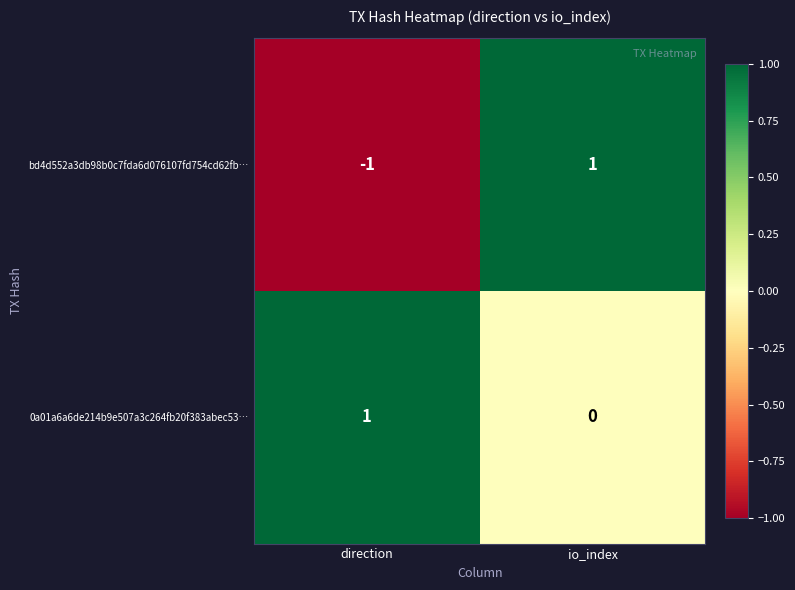

True or false: 0a01a6a6de214b9e507a3c264fb20f383abec53… has a value of 0 at direction.

False